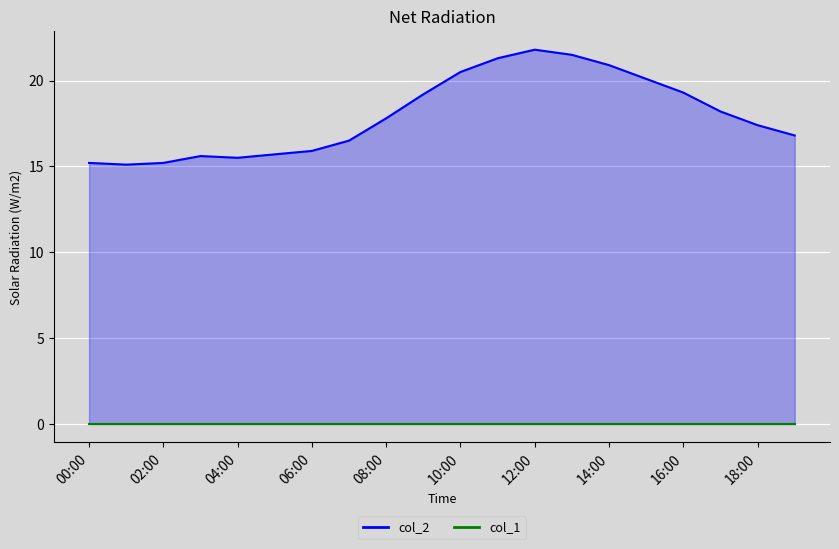

Reading left to right, transcribe all the data shown in this chart.

col_2_line: 15.2	15.1	15.2	15.6	15.5	15.7	15.9	16.5	17.8	19.2	20.5	21.3	21.8	21.5	20.9	20.1	19.3	18.2	17.4	16.8
col_1_line: 0.0	0.0	0.0	0.0	0.0	0.0	0.0	0.0	0.0	0.0	0.0	0.0	0.0	0.0	0.0	0.0	0.0	0.0	0.0	0.0